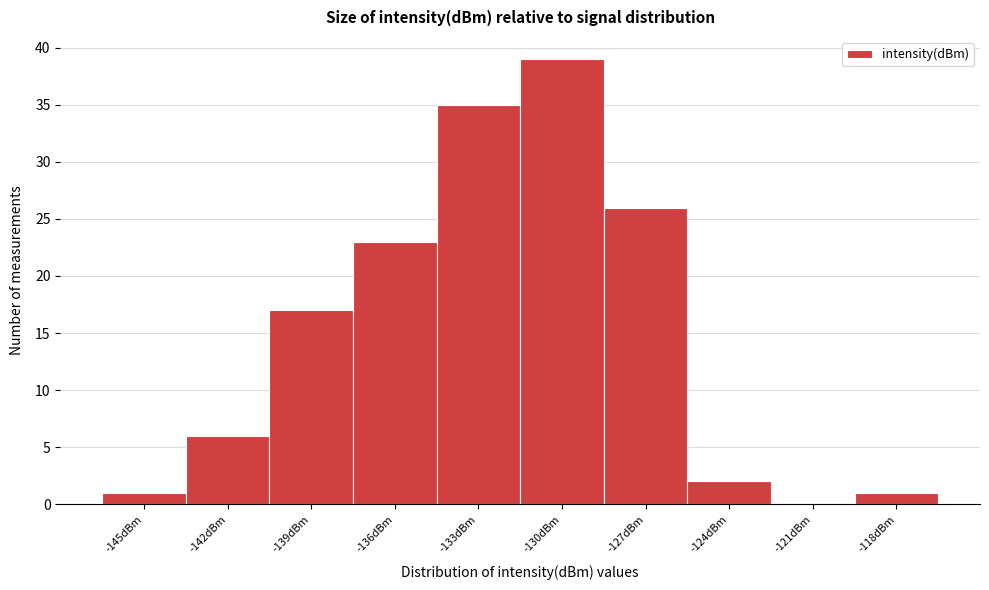

Reading right to left, extract all data points from this chart.

-118dBm=1	-121dBm=0	-124dBm=2	-127dBm=26	-130dBm=39	-133dBm=35	-136dBm=23	-139dBm=17	-142dBm=6	-145dBm=1